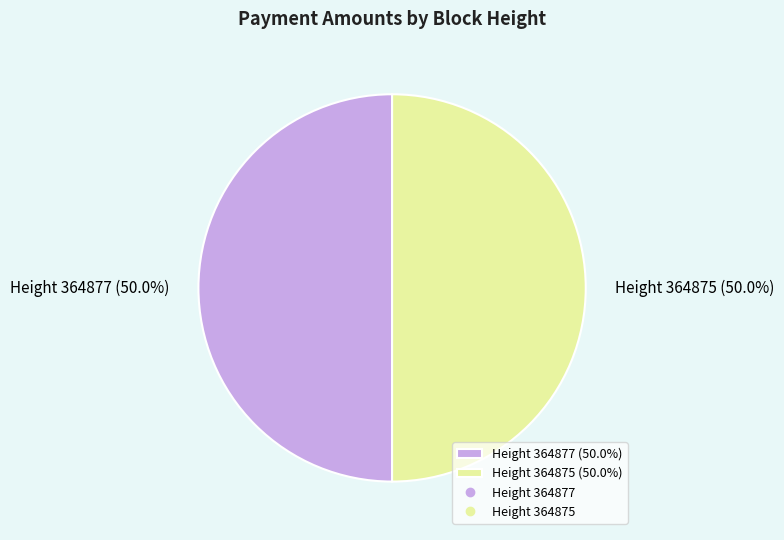

Count the number of slices in the pie.

2